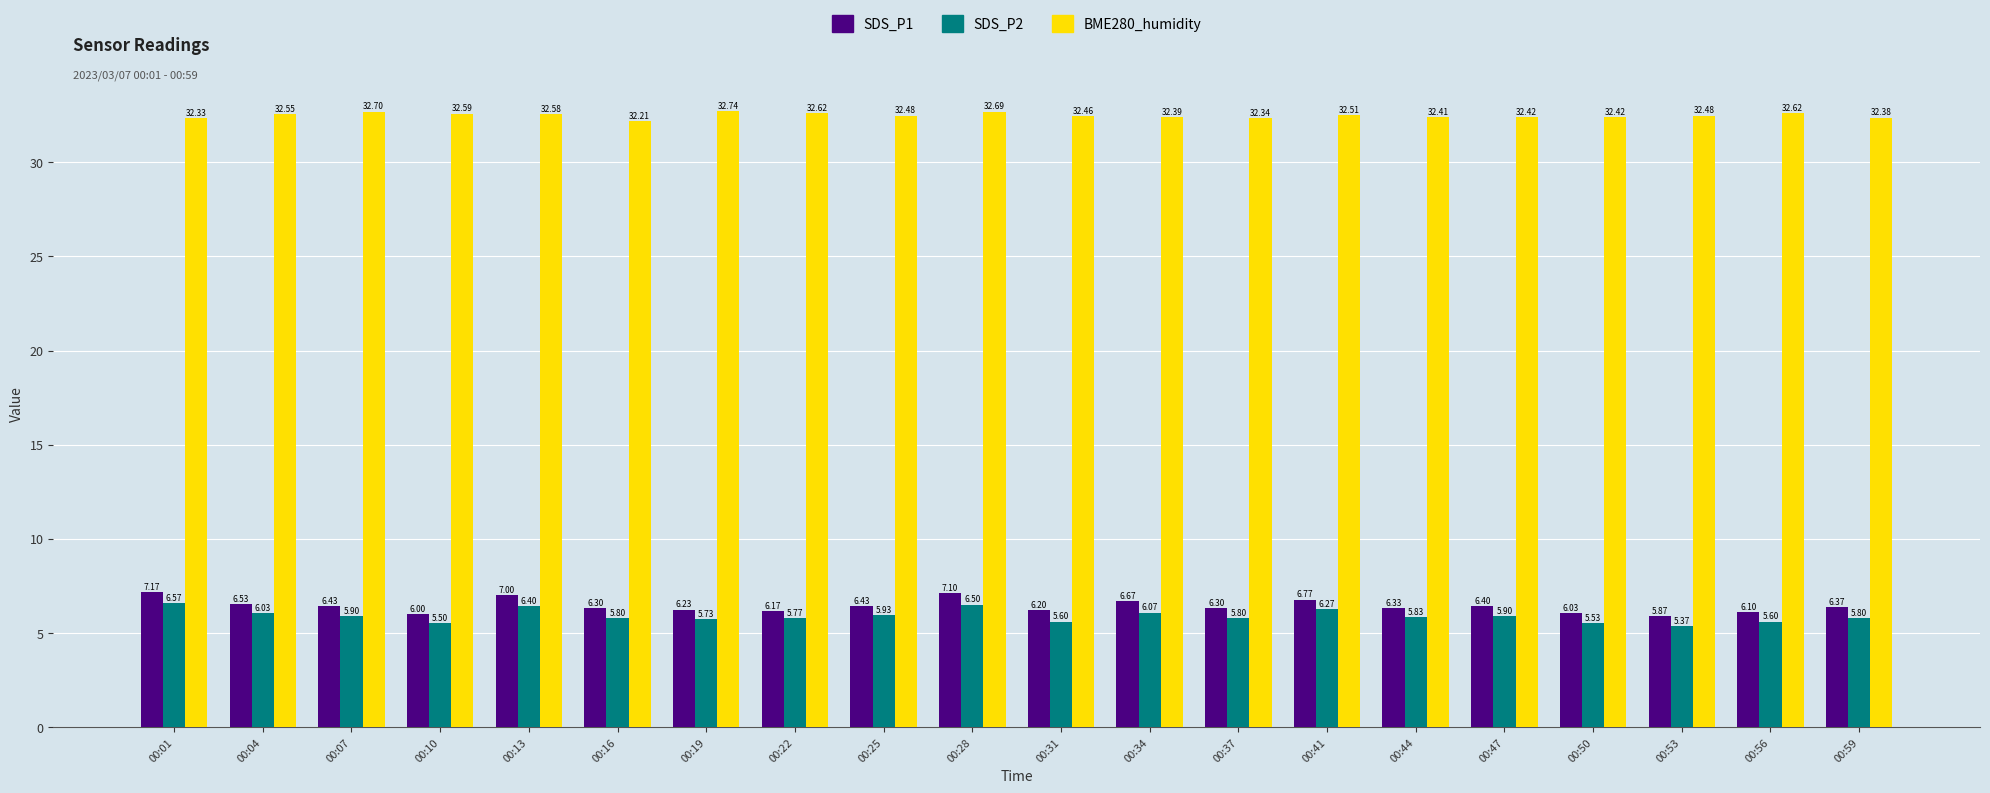

How many bars are there in each group?

3